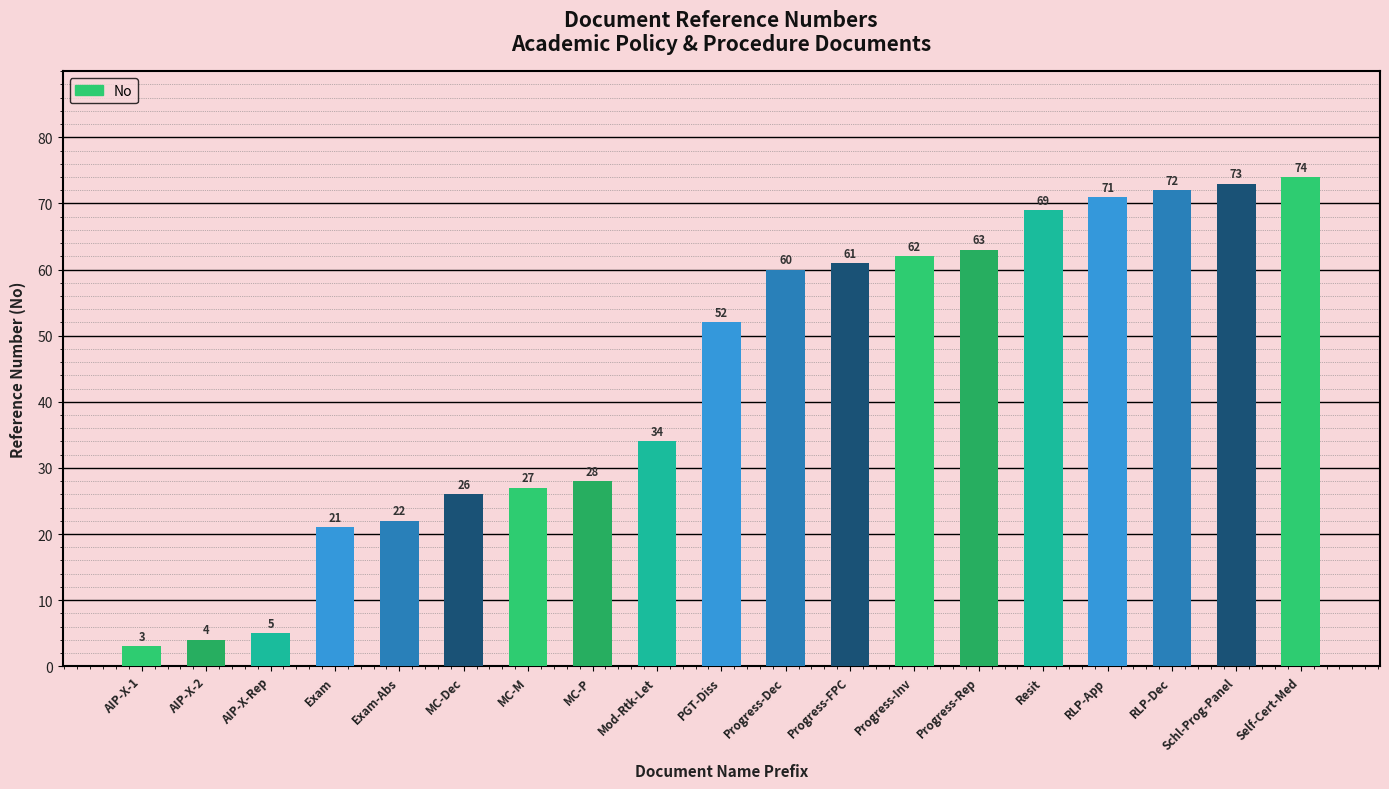

What is the value of the 14th bar from the left?

63